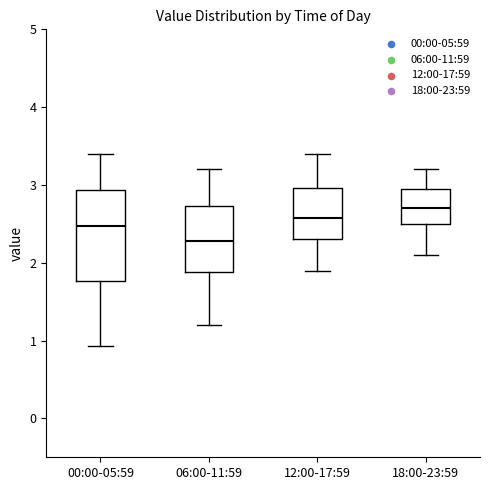

Which box's median line is the highest?

18:00-23:59